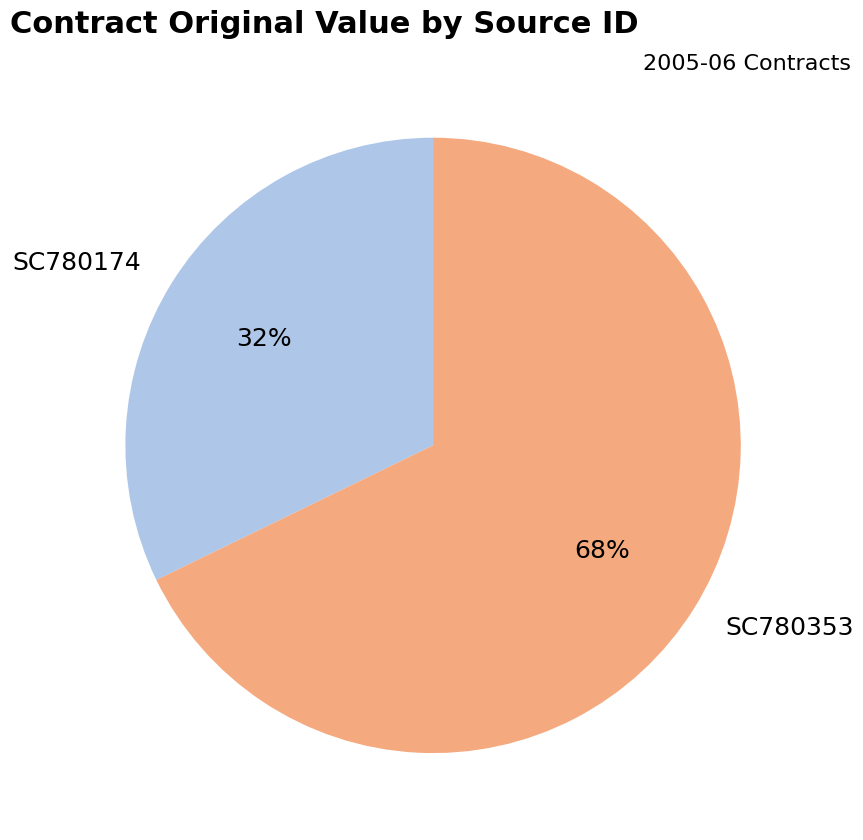

To the nearest percent, what percentage of the pie is SC780353?

68%